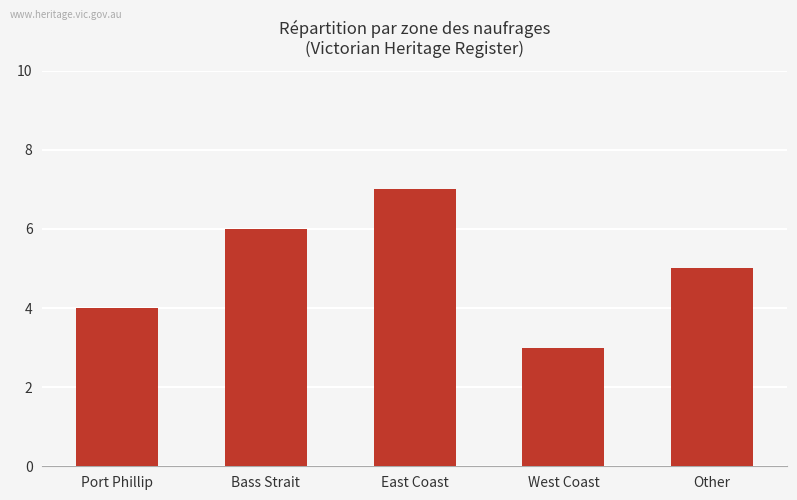

How many data points are less than 5?

2